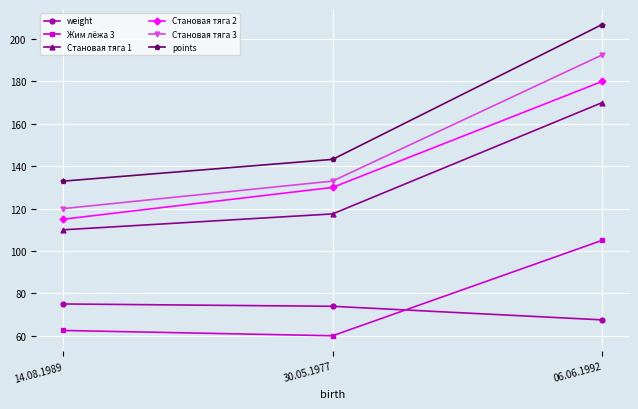

What is the label of the 3rd point from the left?

06.06.1992